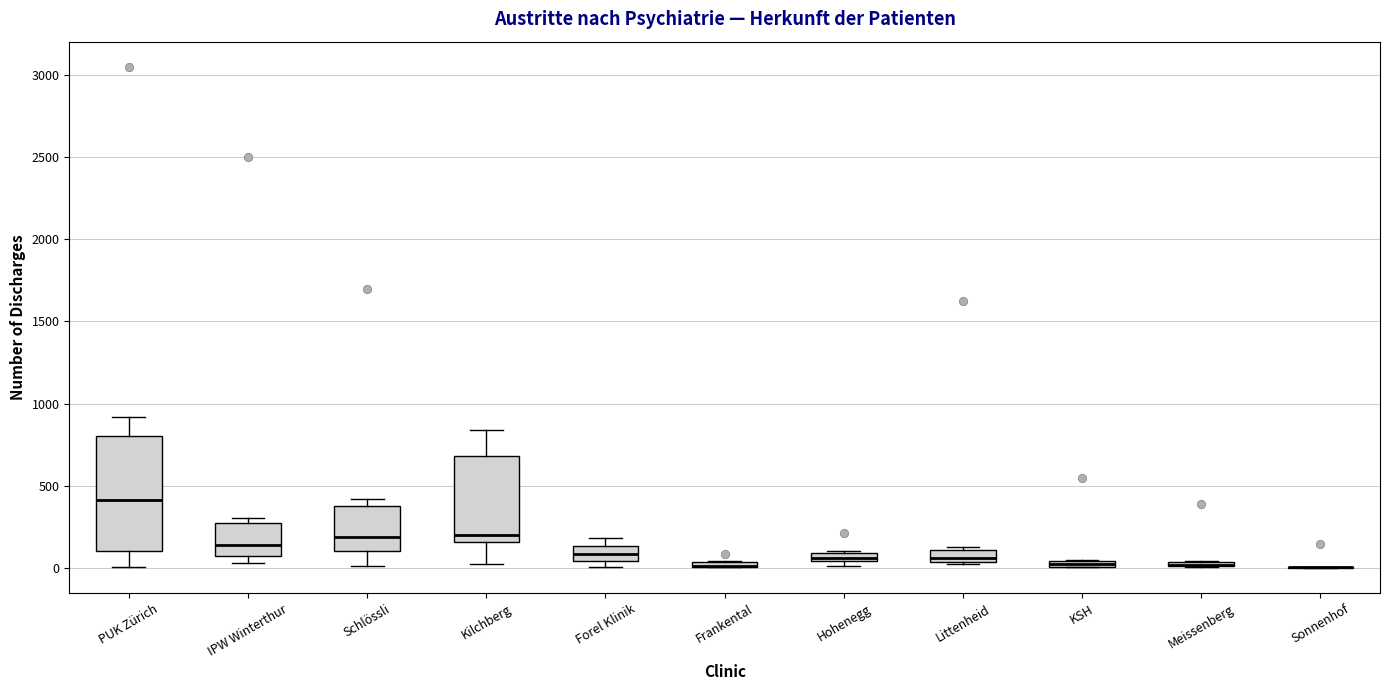

Comparing the boxes themselves (not the whiskers), which one is the tallest?

PUK Zürich